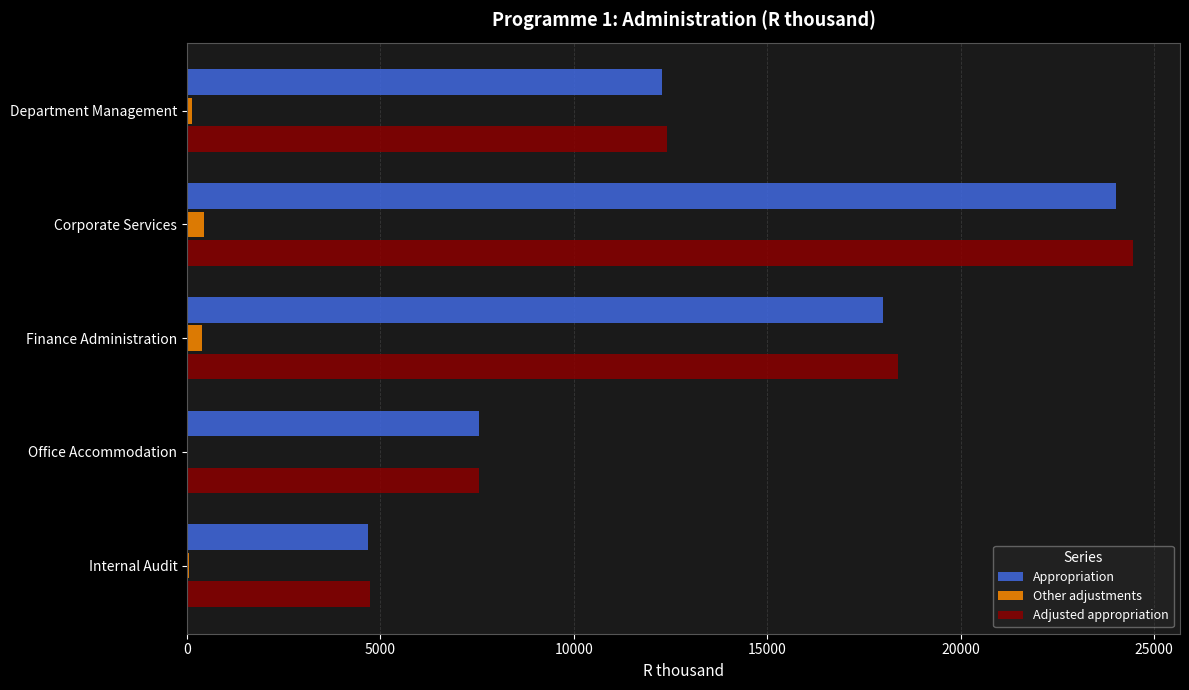

What is the total value across all series at Office Accommodation?

15094